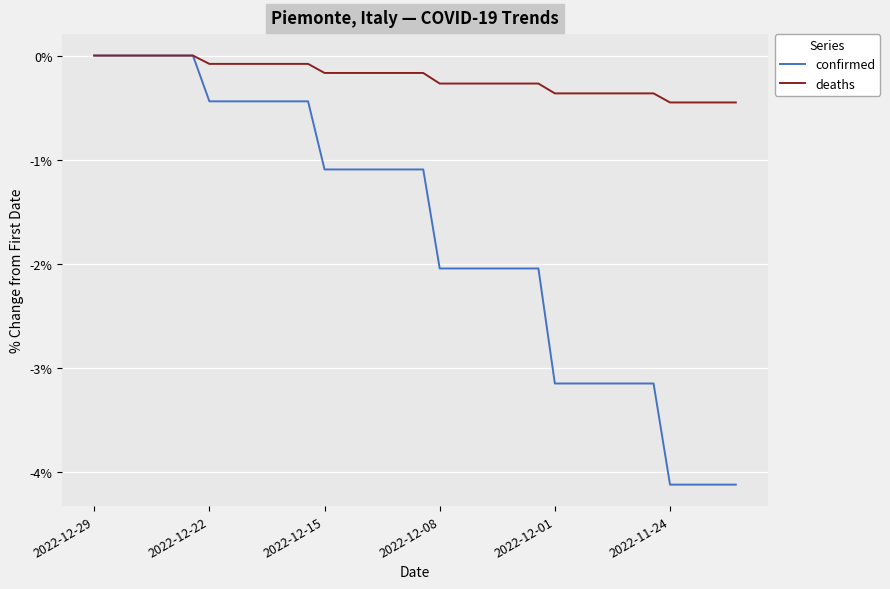

What is the smallest value displayed?

-4.1